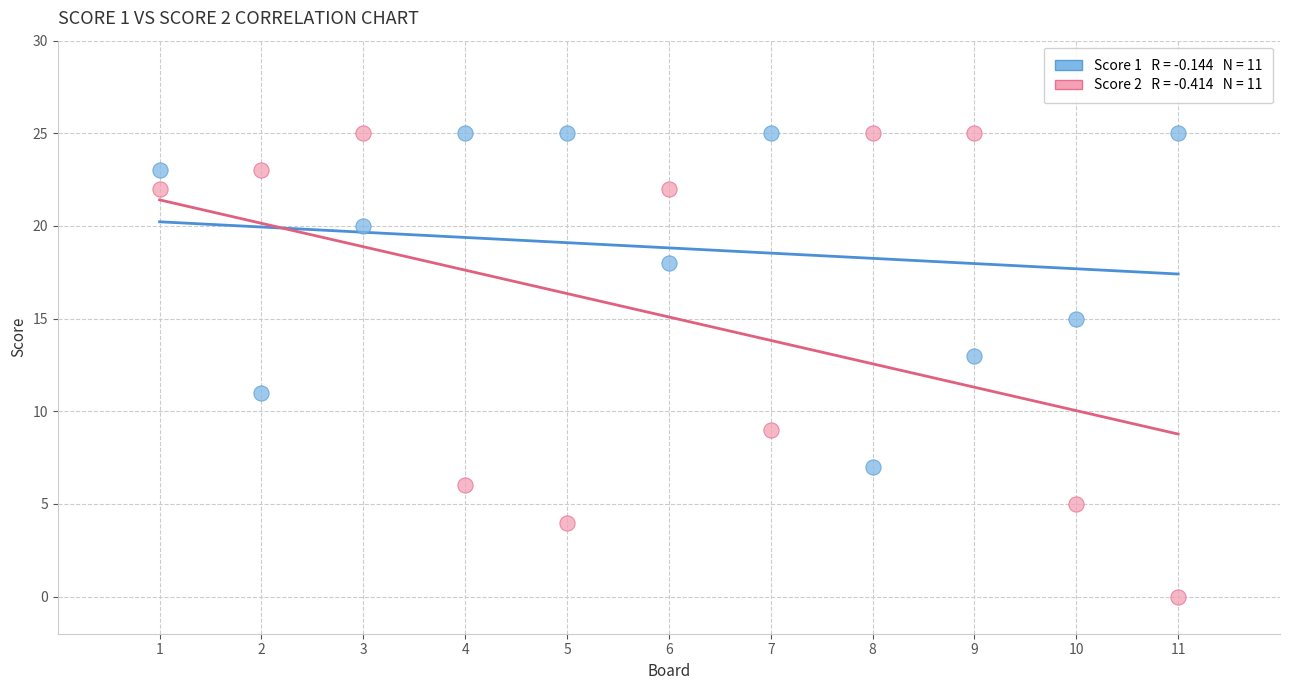

Across all data points, what is the range of X values (max minus min)?

10